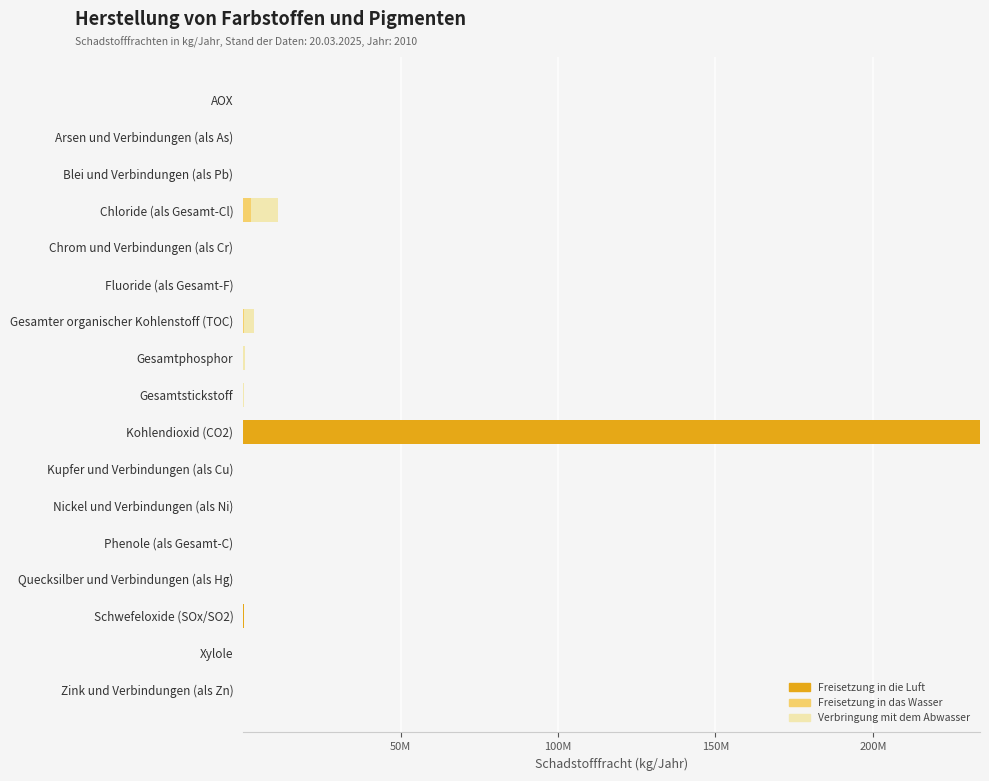

What is the difference between the maximum and minimum values in the Freisetzung in das Wasser series?

2600000